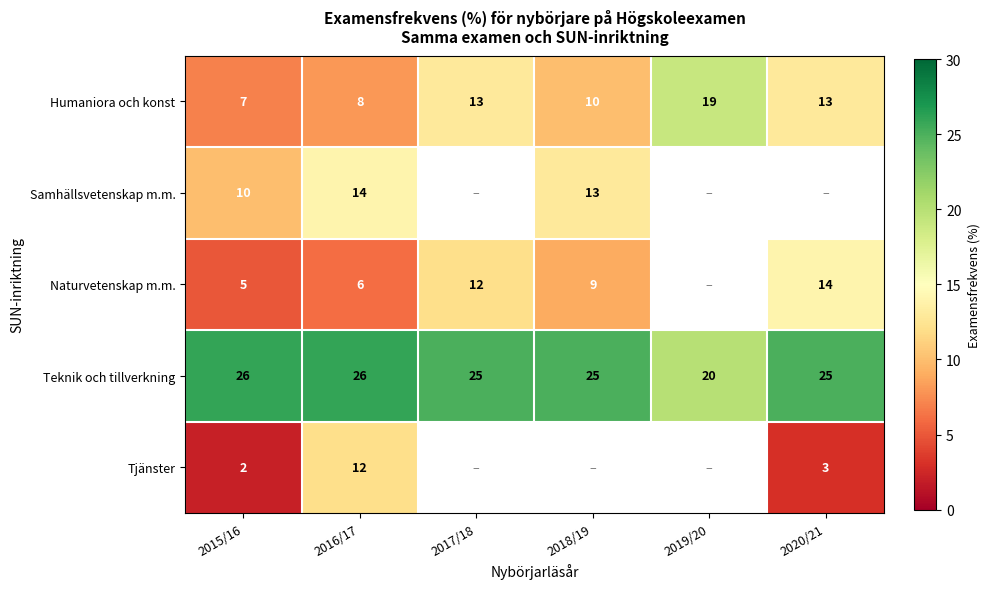

True or false: Humaniora och konst has a value of 7.0 at 2015/16.

True